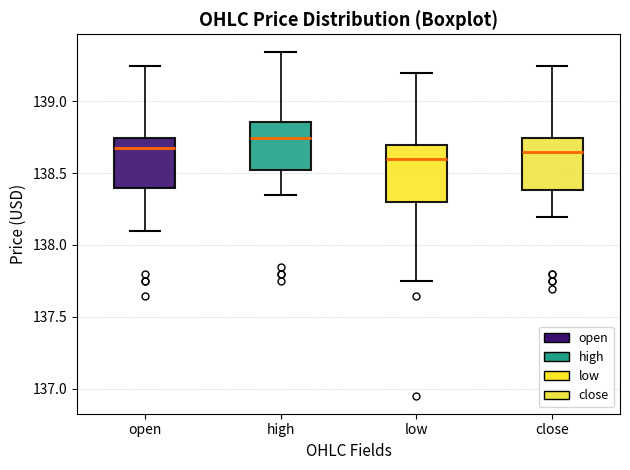

Reading left to right, transcribe this box plot: for each box, give where its median line is, the range the box spans, and where its two whiskers end, as read against the y-axis. The values are not printed on the chart, so give them approximately, as read against the axis.

open: median 138.65, box 138.40 to 138.75, whiskers 138.10 to 139.25
high: median 138.75, box 138.50 to 138.85, whiskers 138.35 to 139.35
low: median 138.60, box 138.30 to 138.70, whiskers 137.75 to 139.20
close: median 138.65, box 138.40 to 138.75, whiskers 138.20 to 139.25